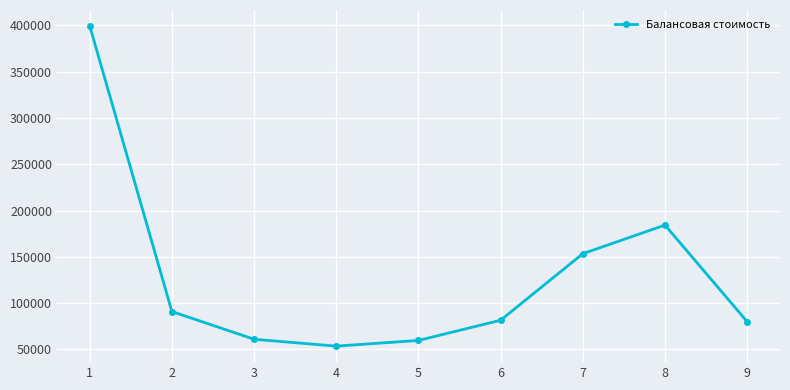

Approximately how many times larger is the value at 3 compared to 8?

0.3